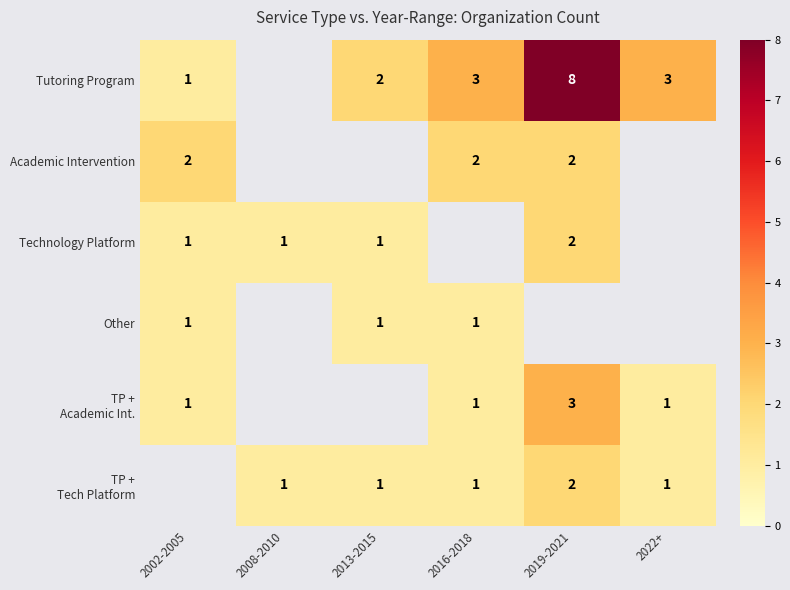

Which category has the highest value across all series?

2019-2021